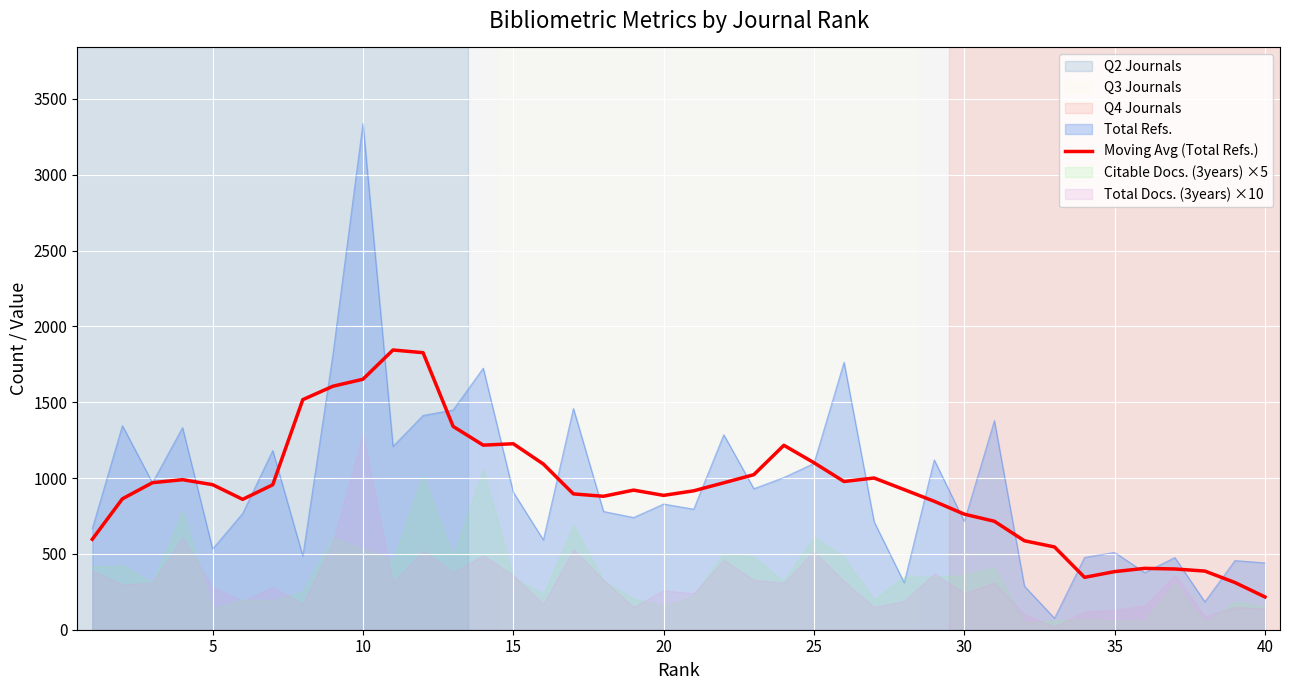

What is the maximum value for Total Refs.?

3339.0